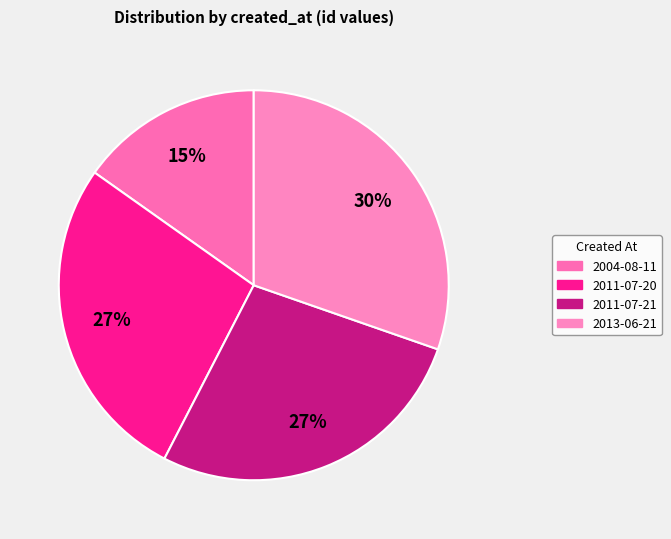

What is the smallest slice in the pie chart?

2004-08-11